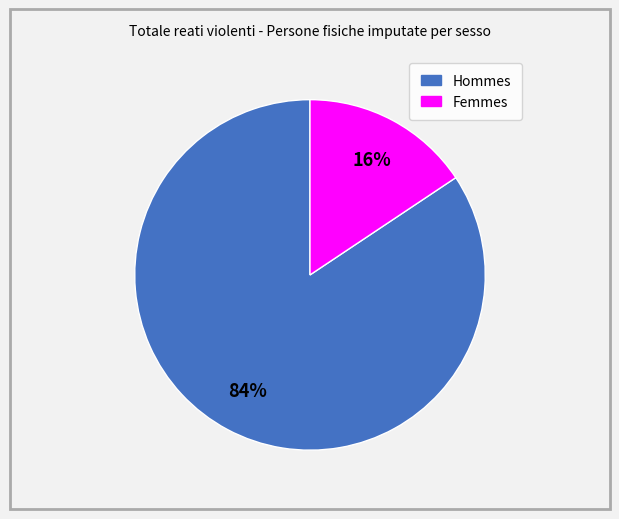

To the nearest percent, what is the average slice percentage?

50%